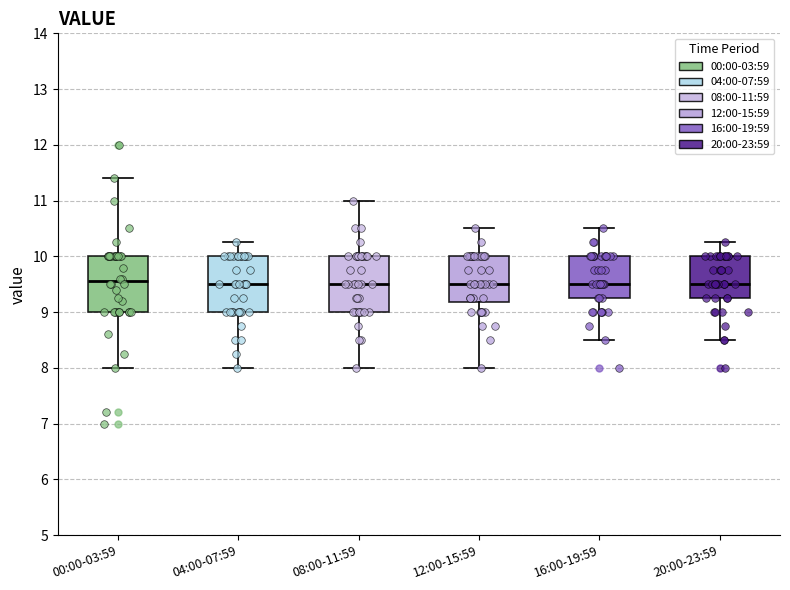

Reading left to right, read every box against the y-axis: the position of its median line, the range the box covers, and the ends of its whiskers. The values are not printed on the chart, so give them approximately, as read against the axis.

00:00-03:59: median 9.6, box 9.0 to 10.0, whiskers 8.0 to 11.4
04:00-07:59: median 9.5, box 9.0 to 10.0, whiskers 8.0 to 10.3
08:00-11:59: median 9.5, box 9.0 to 10.0, whiskers 8.0 to 11.0
12:00-15:59: median 9.5, box 9.2 to 10.0, whiskers 8.0 to 10.5
16:00-19:59: median 9.5, box 9.3 to 10.0, whiskers 8.5 to 10.5
20:00-23:59: median 9.5, box 9.3 to 10.0, whiskers 8.5 to 10.3